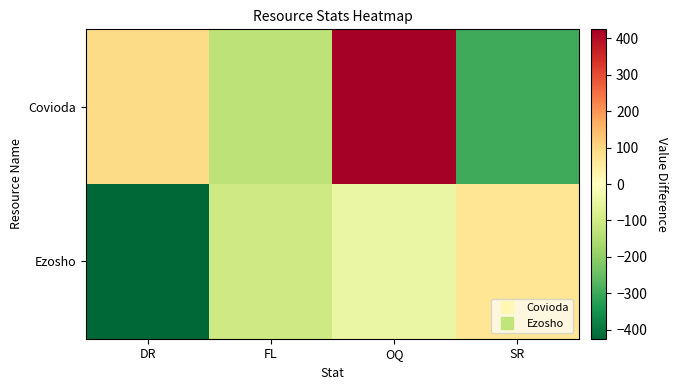

What is the spread (max minus min) of values at FL?

33.0